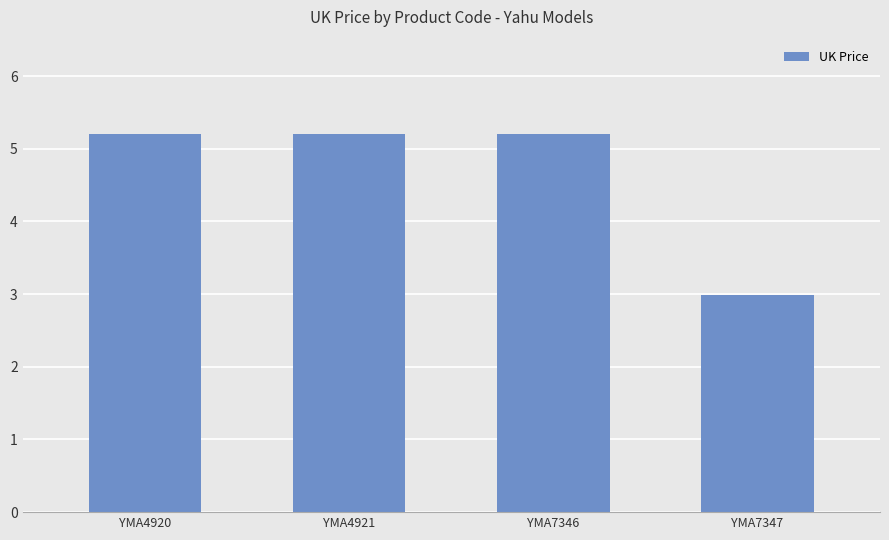

Which category has the lowest value across all series?

YMA7347